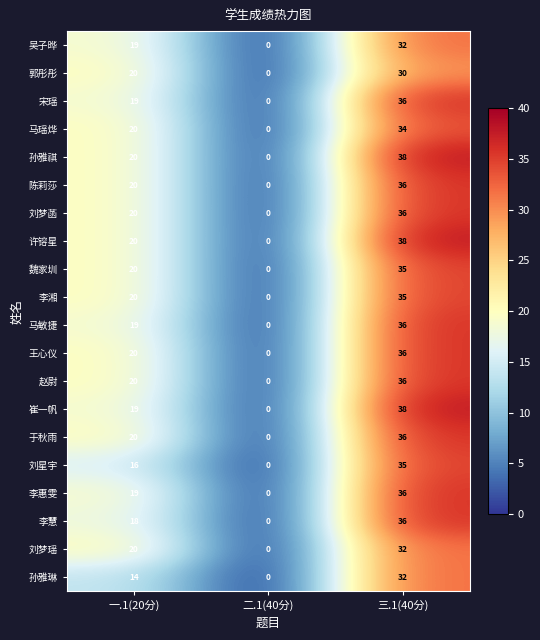

How many categories are shown in the chart?

3